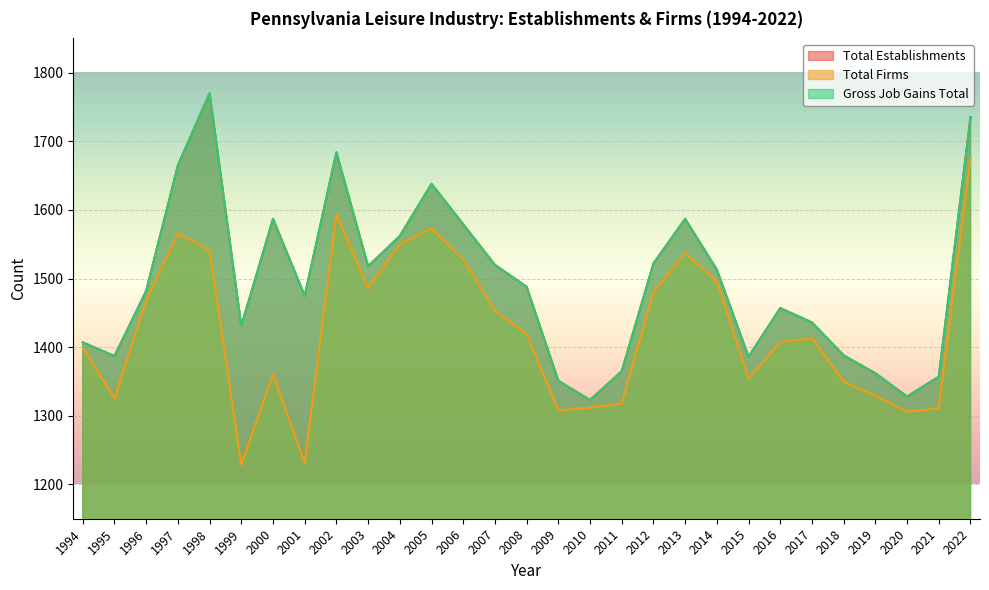

What is the difference between the second highest and minimum values in the Gross Job Gains Total series?

412